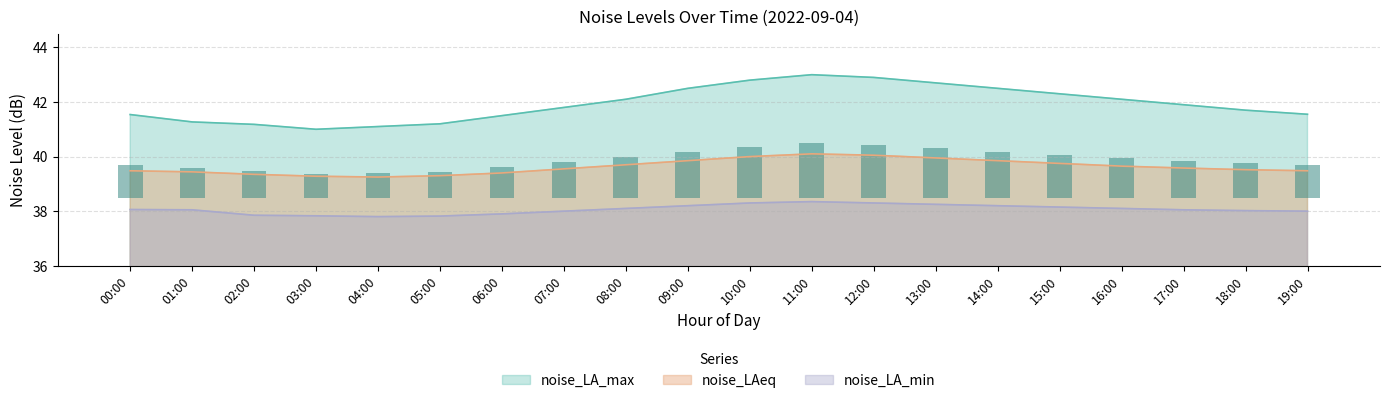

How many categories are shown in the chart?

20